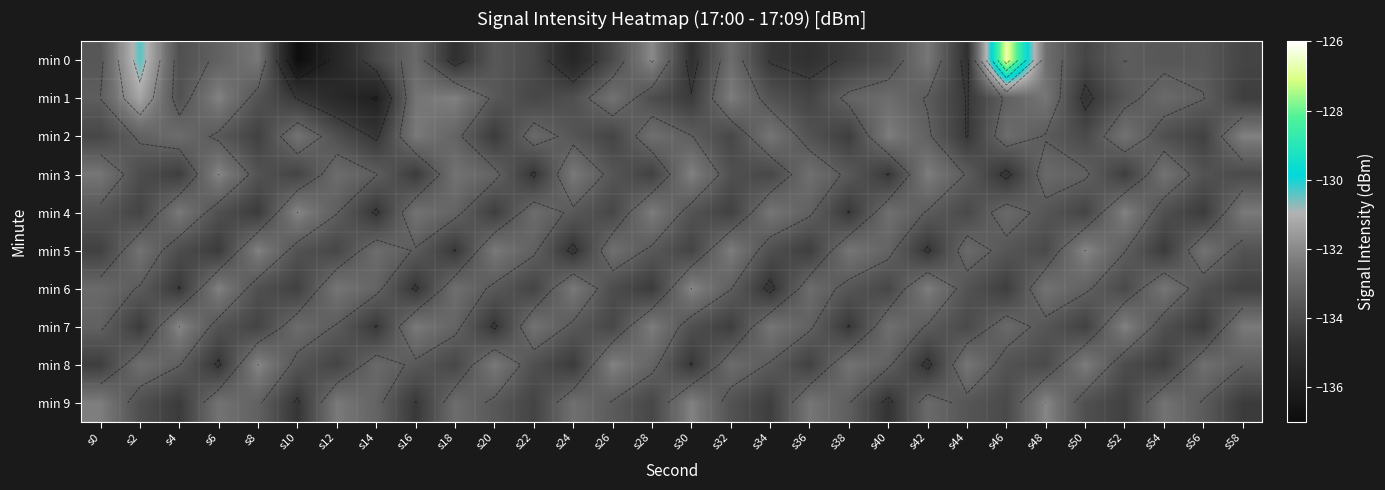

At which category does the chart reach its minimum across all series?

s10